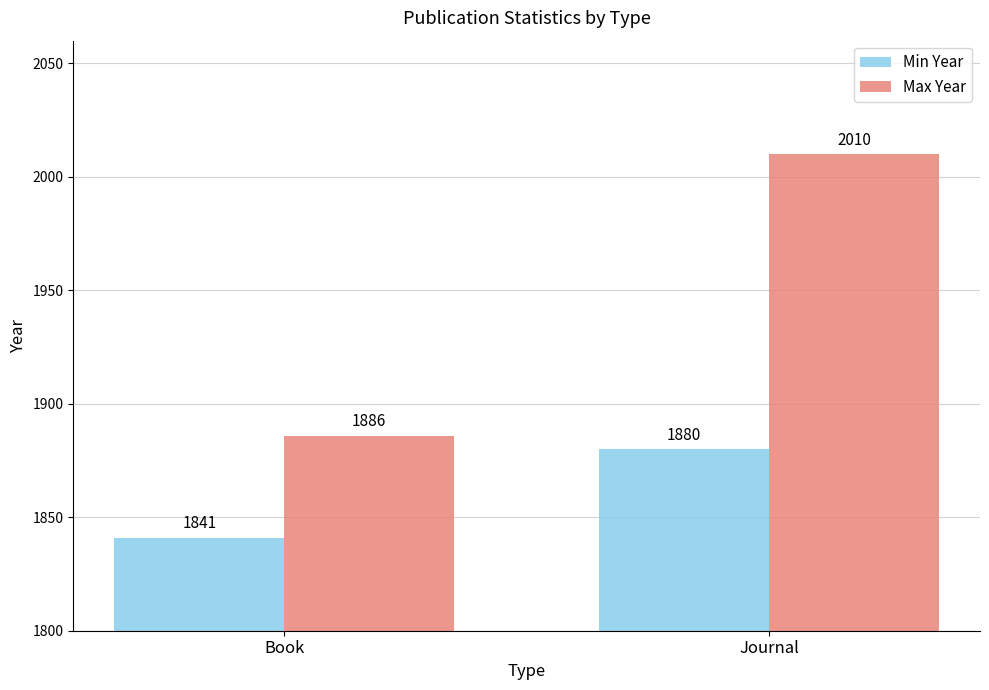

True or false: Min Year has a value of 2894 at Journal.

False